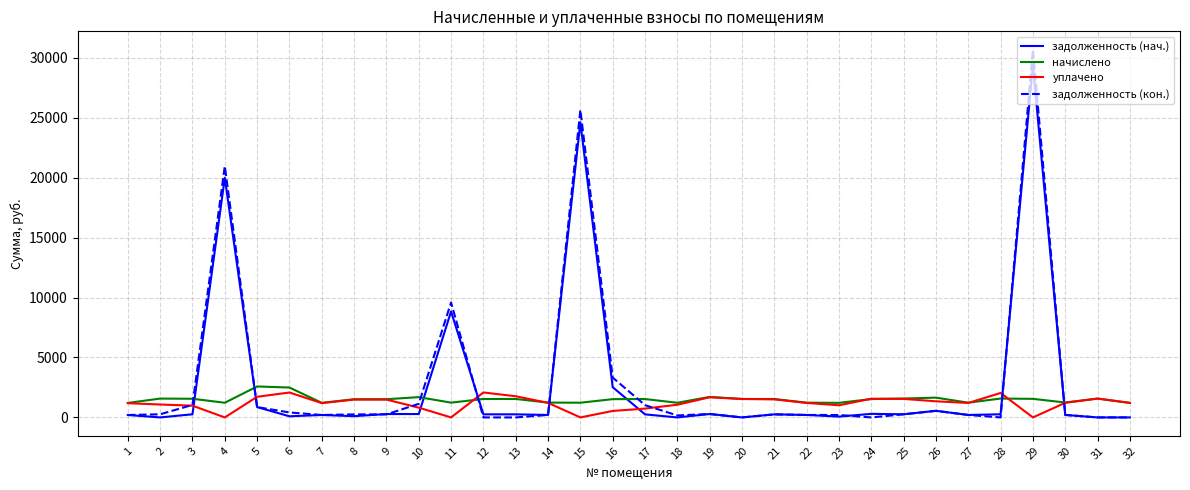

What is the maximum value for уплачено?

2081.5